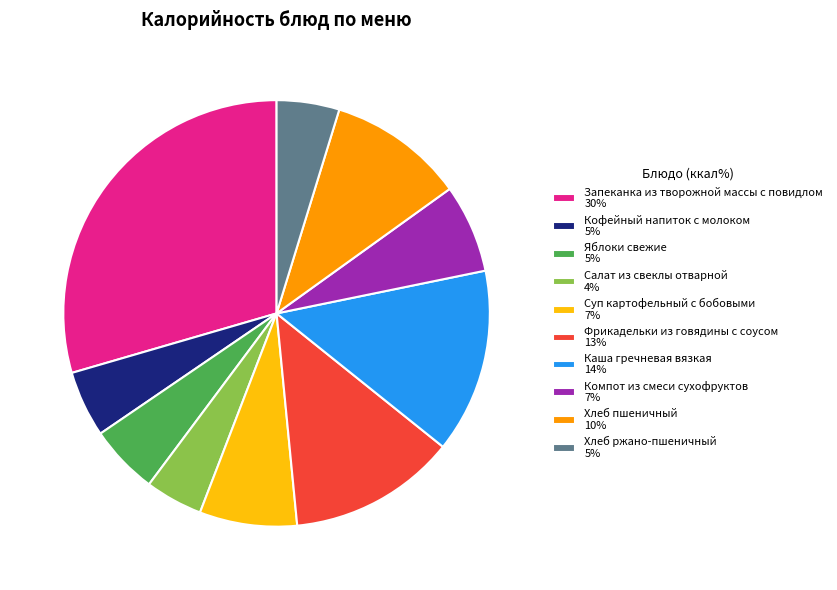

What is the largest slice in the pie chart?

Запеканка из творожной массы с повидлом